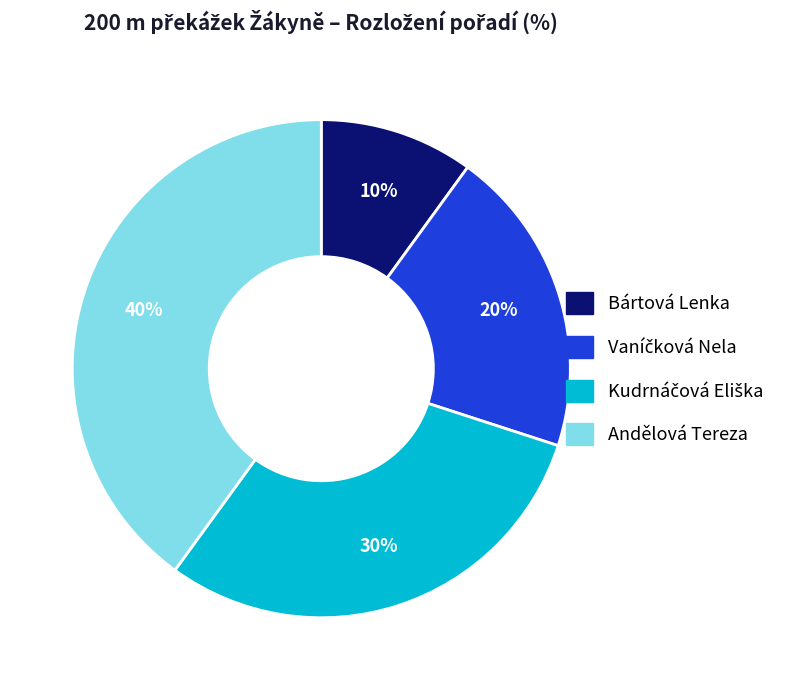

How many slices are in this pie chart?

4